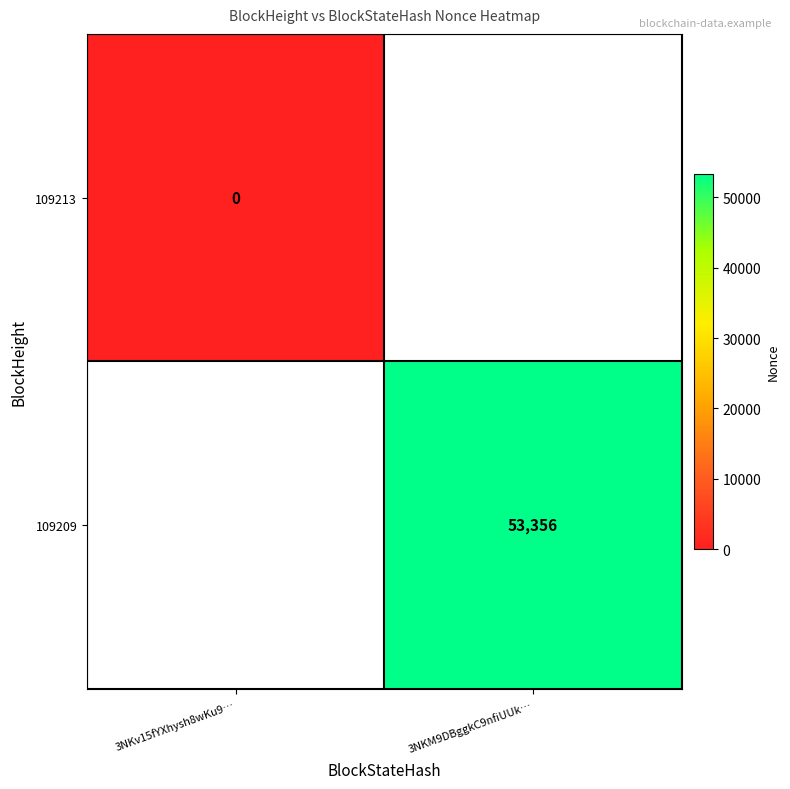

Is it true that 109209 equals 53356 at 3NKM9DBggkC9nfiUUk…?

True